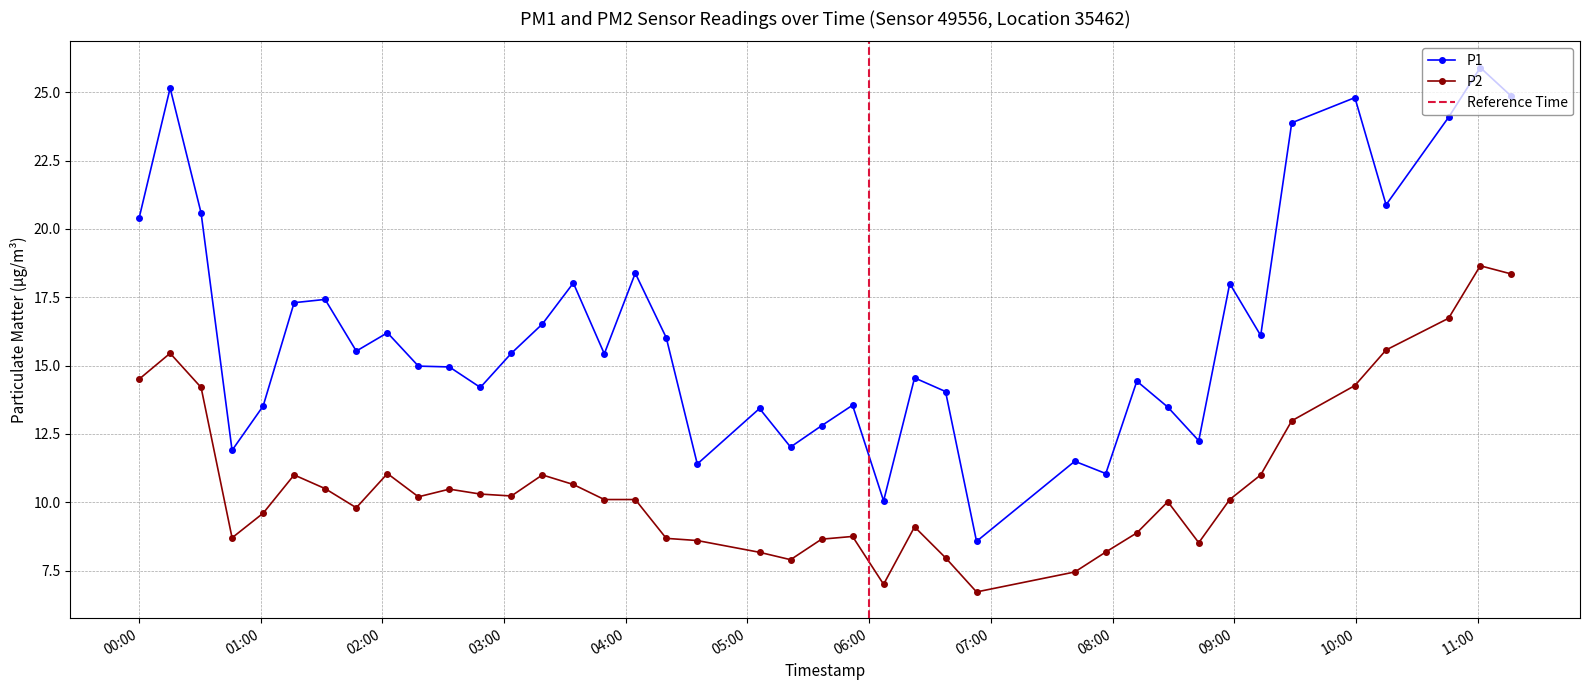

True or false: P2 and P1 cross at least once.

False